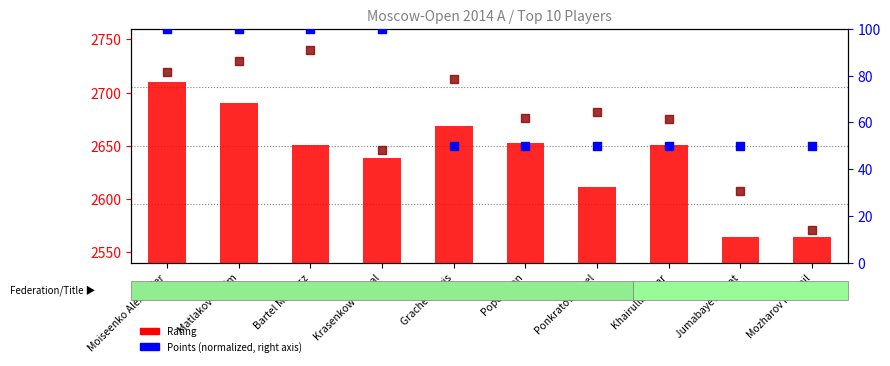

Is the value of Points (normalized) at Popov Ivan greater than the value of Rating at Mozharov Mikhail?

No